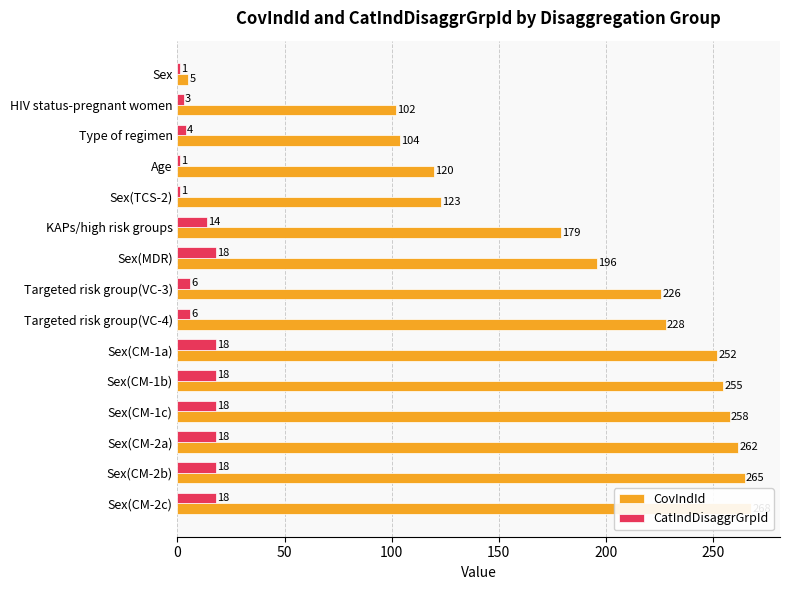

What is the value of the CovIndId bar at the 14th from the left?

265